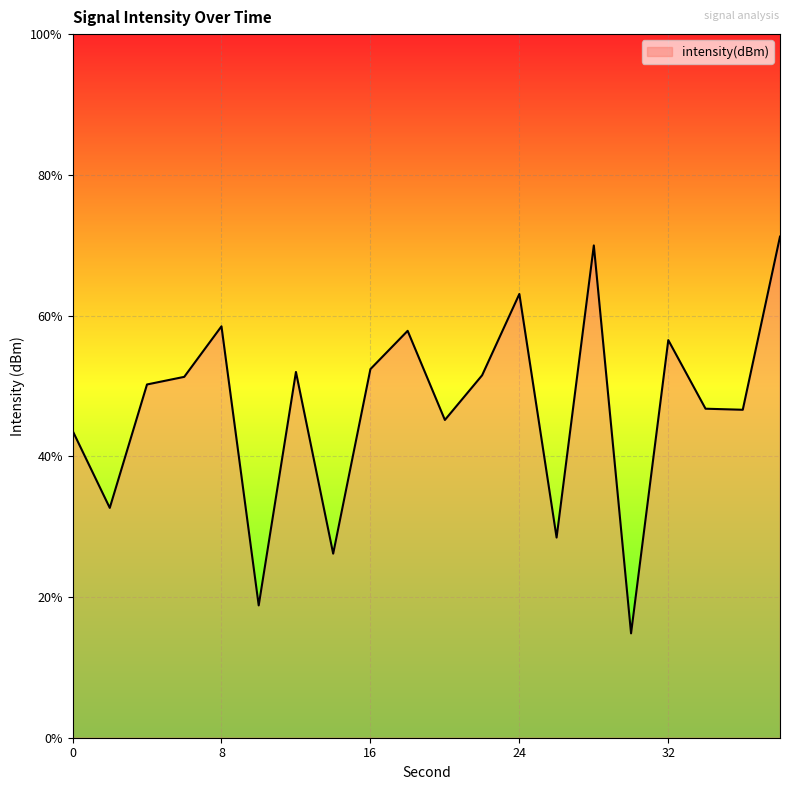

List the labels in order of value, smallest first.

30, 10, 14, 26, 2, 0, 20, 36, 34, 4, 6, 22, 12, 16, 32, 18, 8, 24, 28, 38